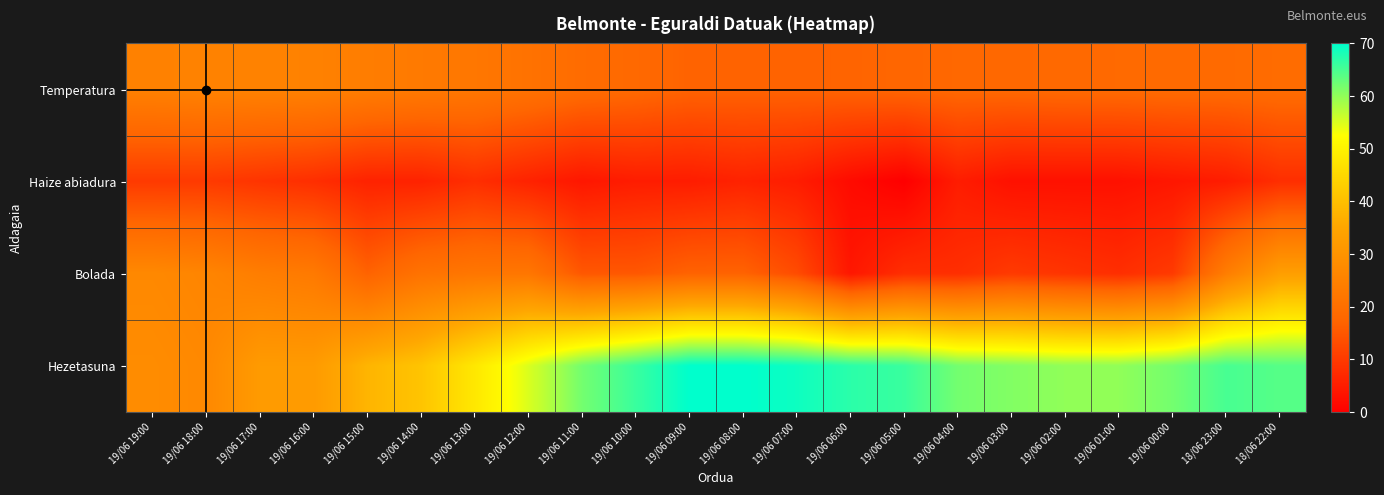

Which category has the lowest value across all series?

19/06 05:00